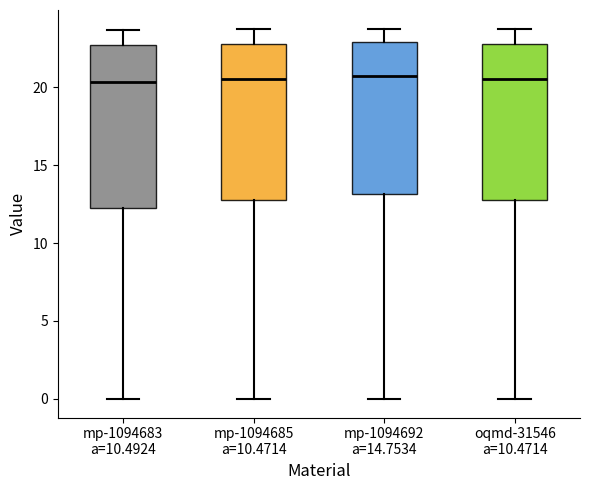

Where does the median line of the box for mp-1094692 a=14.7534 sit on the y-axis? The values are not printed on the chart, so give them approximately, as read against the axis.

20.5